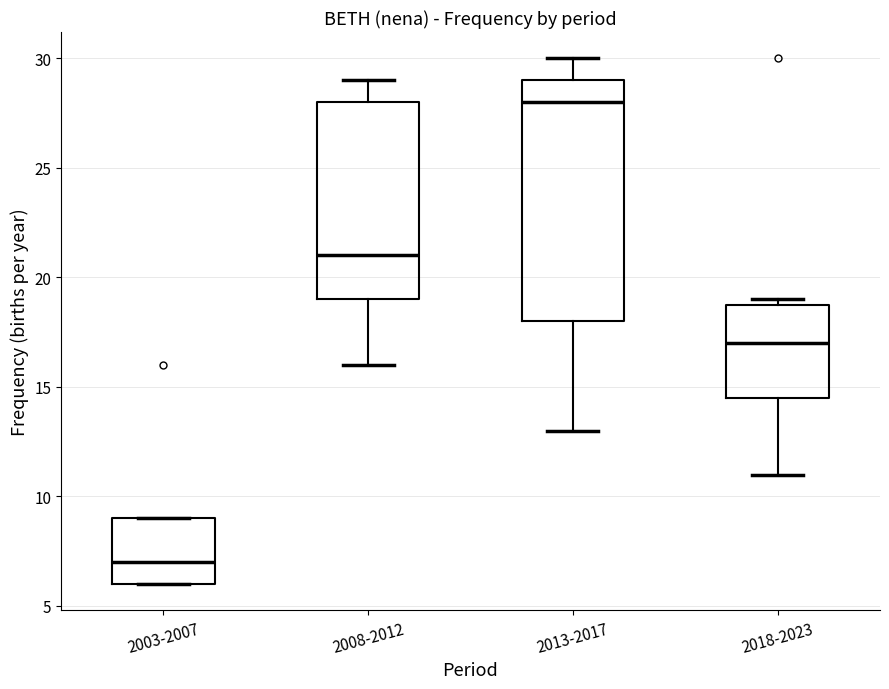

Reading left to right, read every box against the y-axis: the position of its median line, the range the box covers, and the ends of its whiskers. The values are not printed on the chart, so give them approximately, as read against the axis.

2003-2007: median 7.0, box 6.0 to 9.0, whiskers 6.0 to 9.0
2008-2012: median 21.0, box 19.0 to 28.0, whiskers 16.0 to 29.0
2013-2017: median 28.0, box 18.0 to 29.0, whiskers 13.0 to 30.0
2018-2023: median 17.0, box 14.5 to 19.0, whiskers 11.0 to 19.0 (just above the box's upper edge)